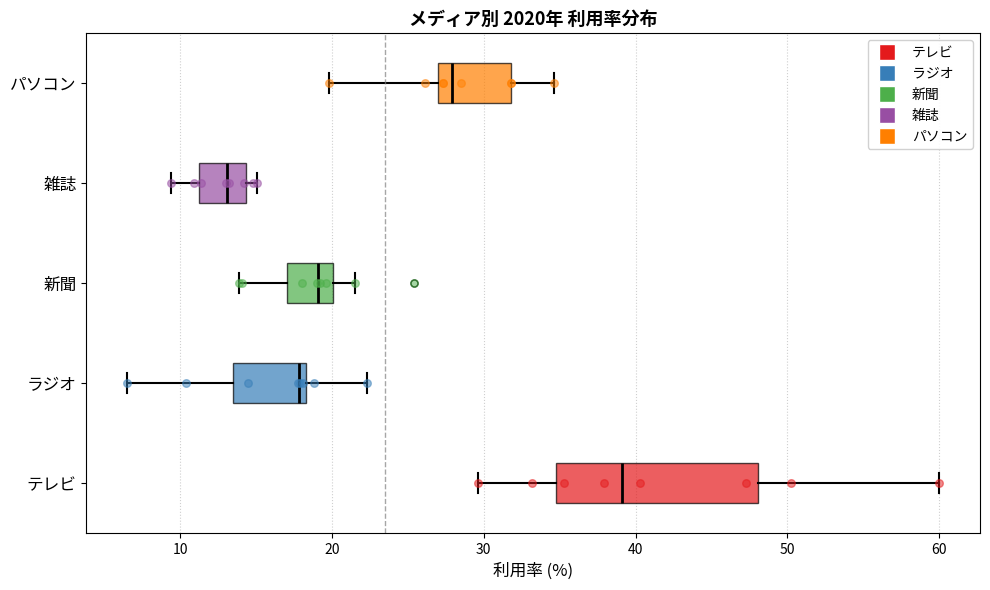

Which box's median line is the furthest to the left?

雑誌